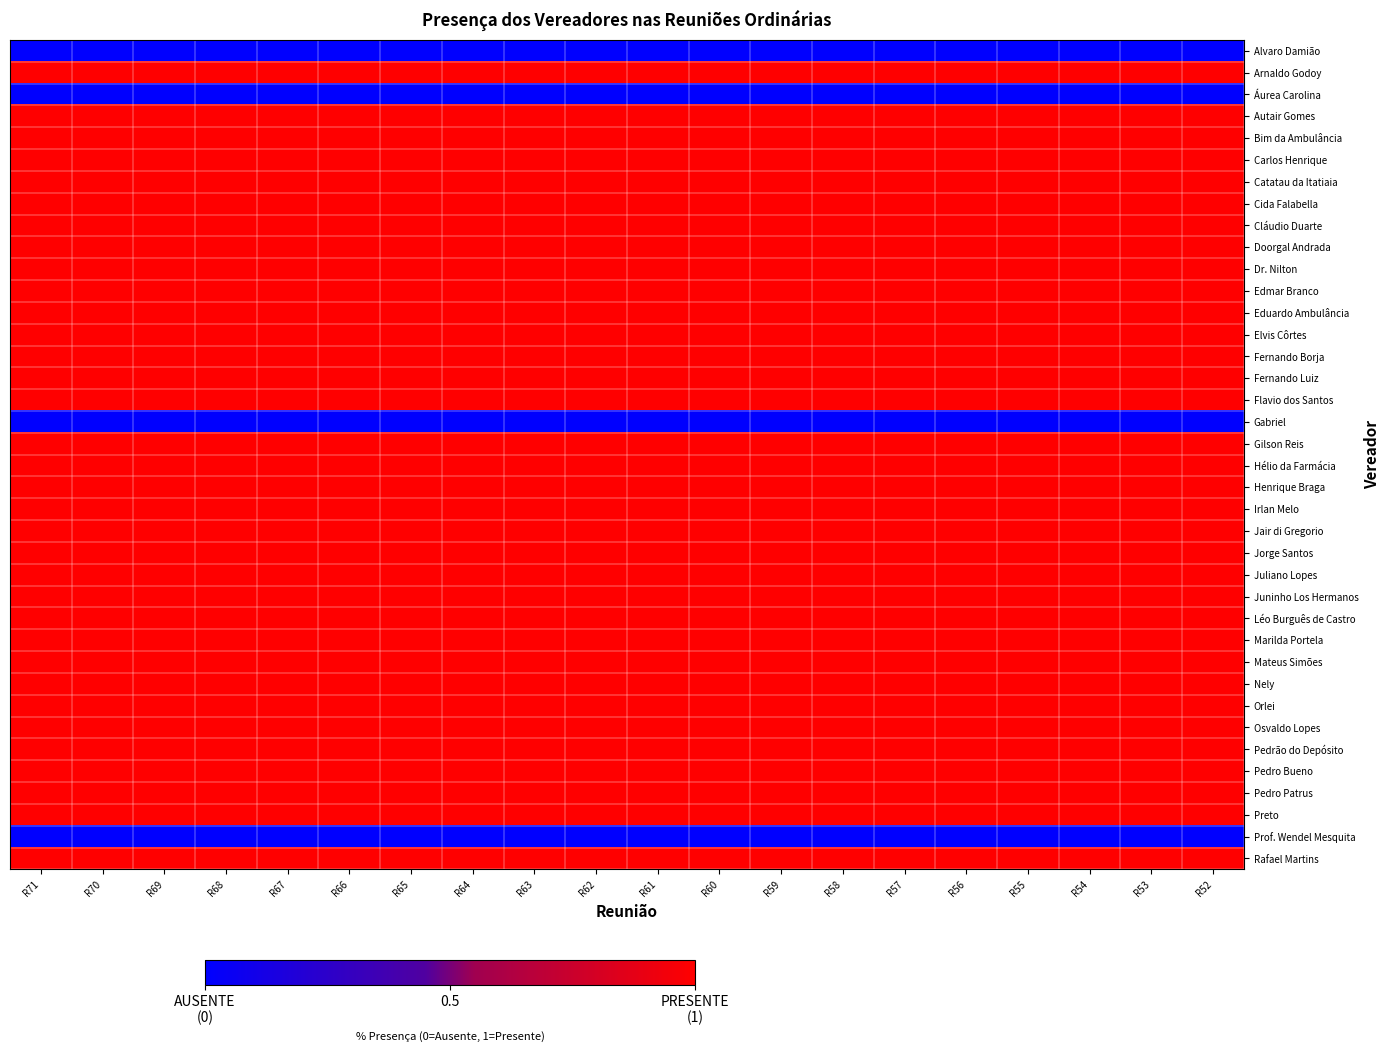

At how many categories does at least one series exceed 0?

20